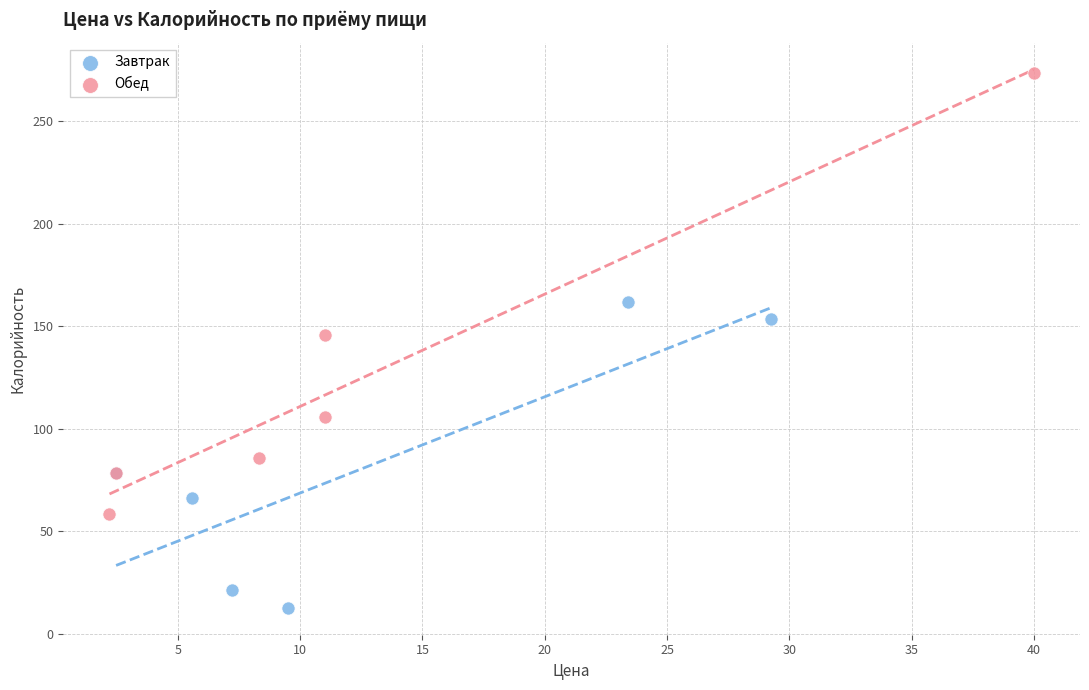

Which series has the widest spread of Y values?

Обед